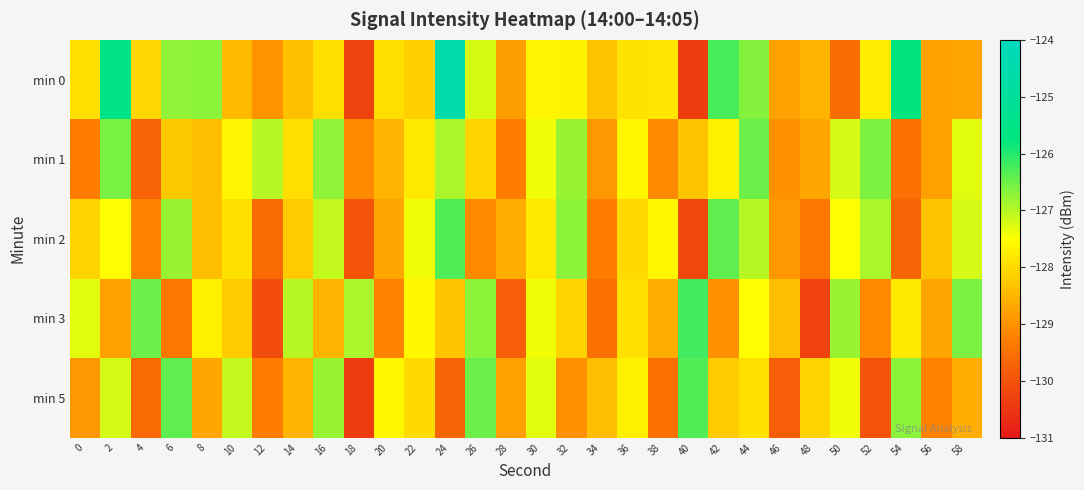

Which series has the largest range (max minus min)?

min 0